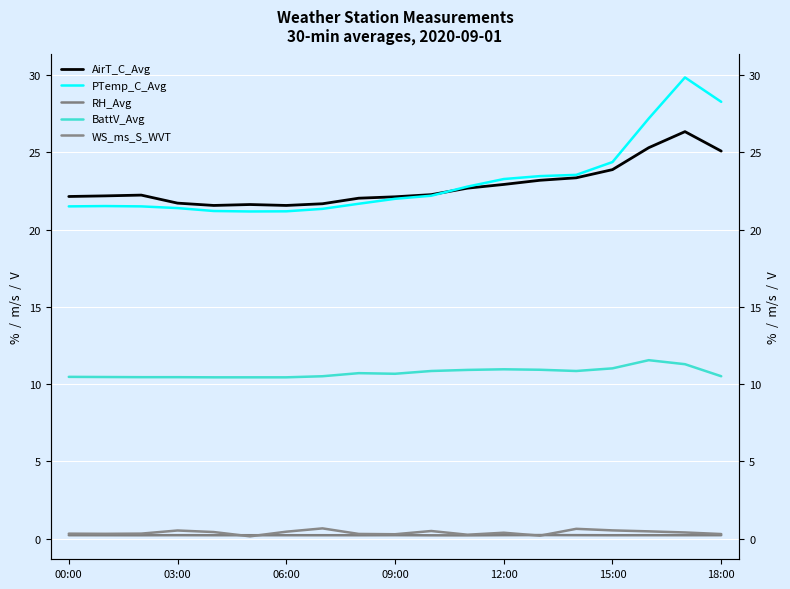

In RH_Avg, how many points are higher than both neighbors (excluding endpoints)?

4